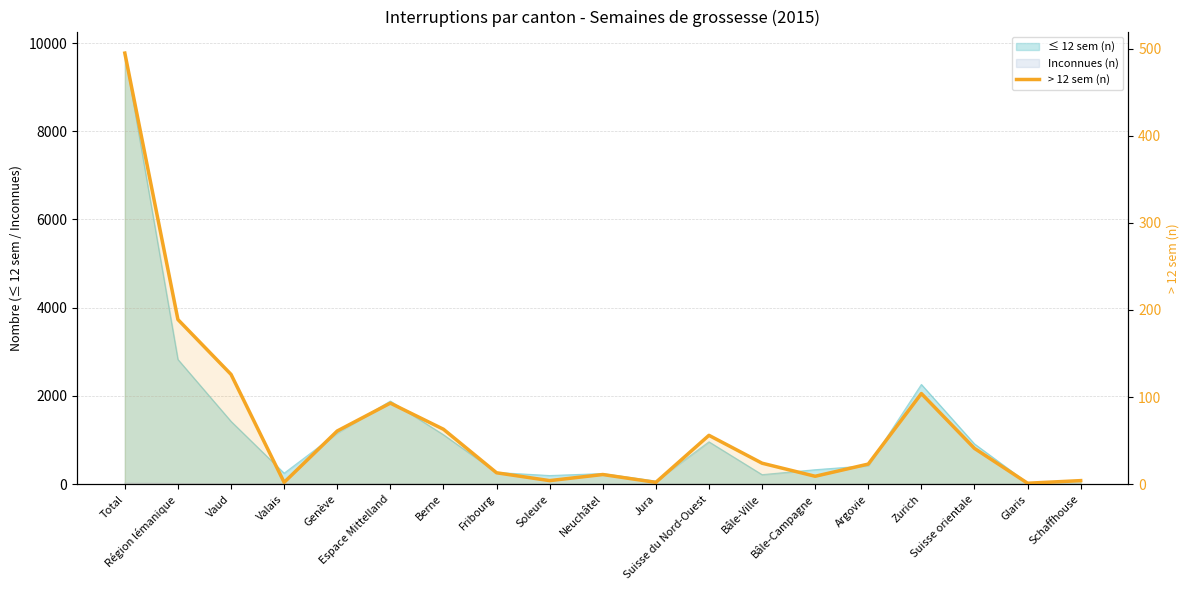

Where is the data nearest to the value 248?

Région lémanique